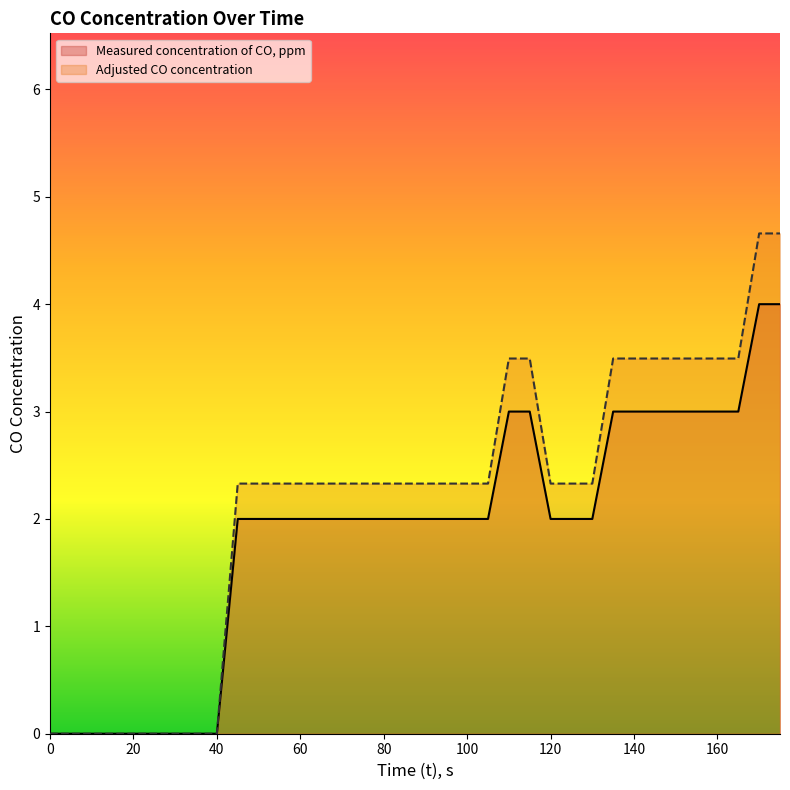

How many positive values does the Measured concentration of CO, ppm series have?

27